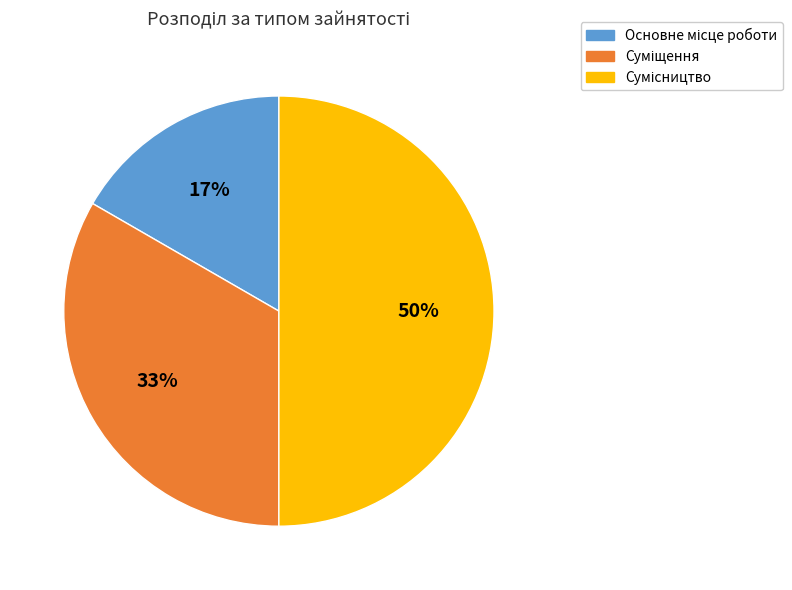

To the nearest percent, what is the difference between the largest and smallest slice percentages?

33%